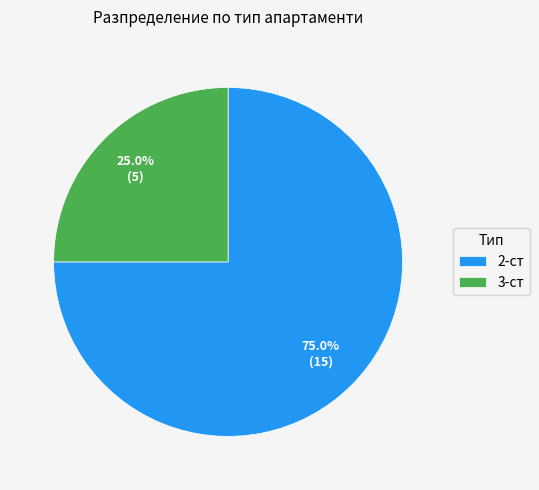

The 3-ст slice represents 10% of the pie. True or false?

False